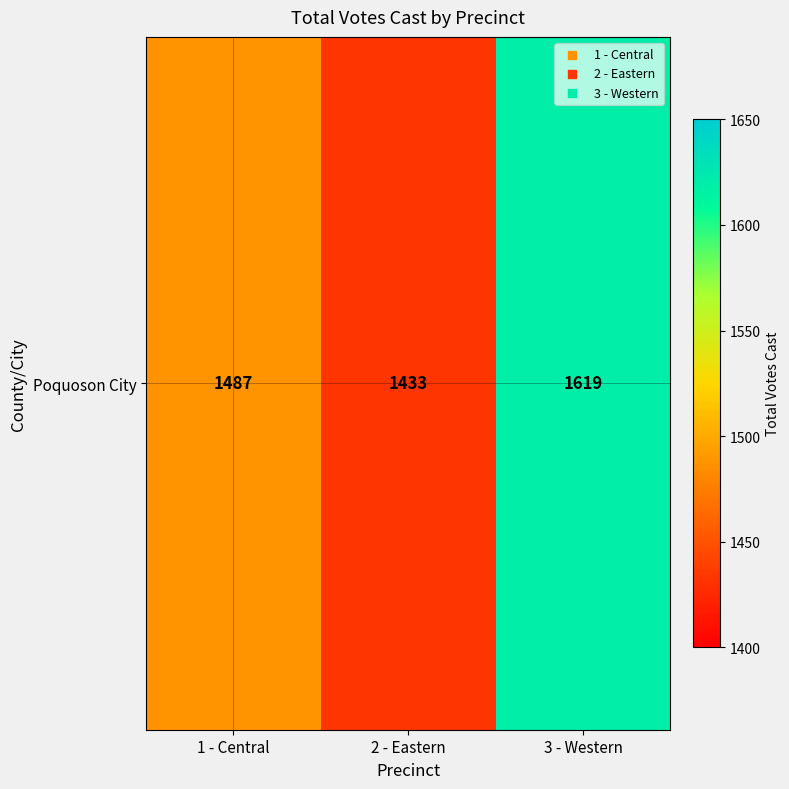

Reading left to right, extract all data points from this chart.

1 - Central=1487	2 - Eastern=1433	3 - Western=1619